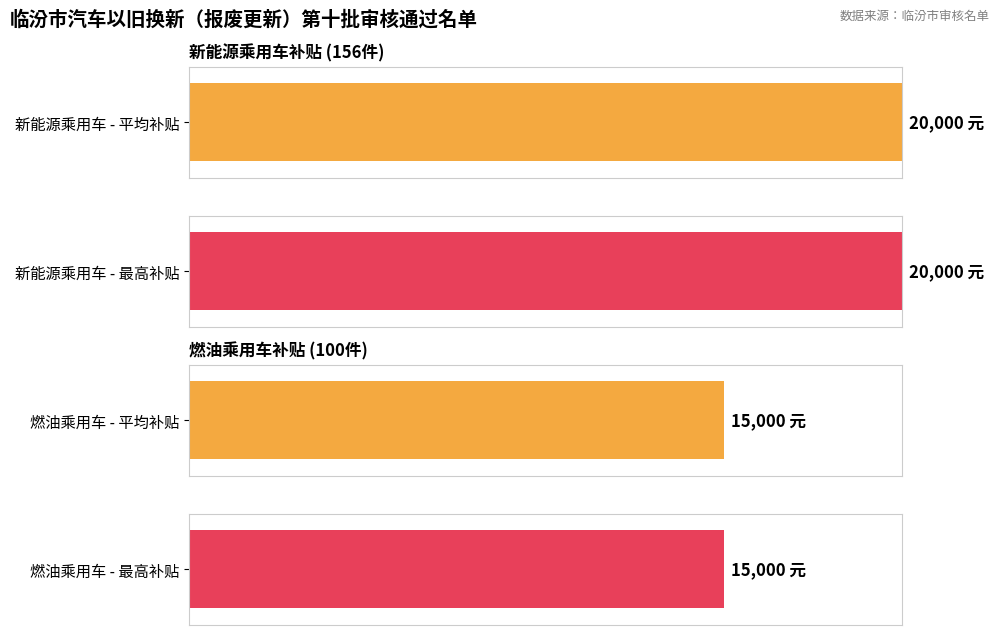

The 燃油乘用车补贴 series shows 8314 at 4. True or false?

False